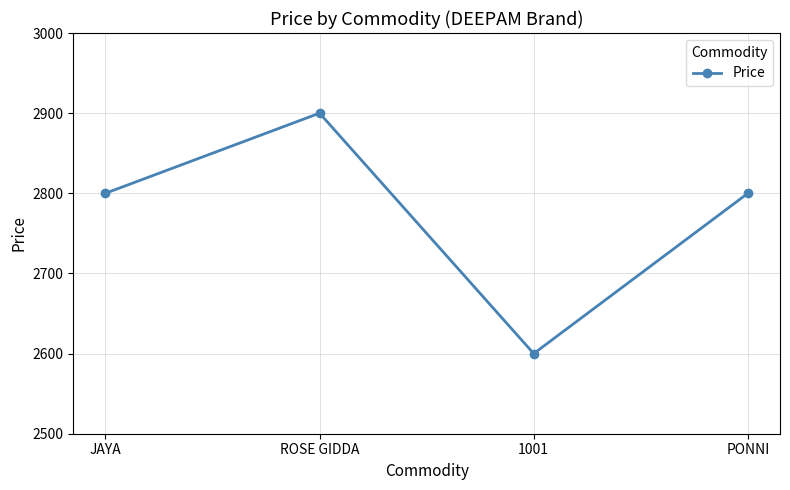

What value does the data have at ROSE GIDDA?

2900